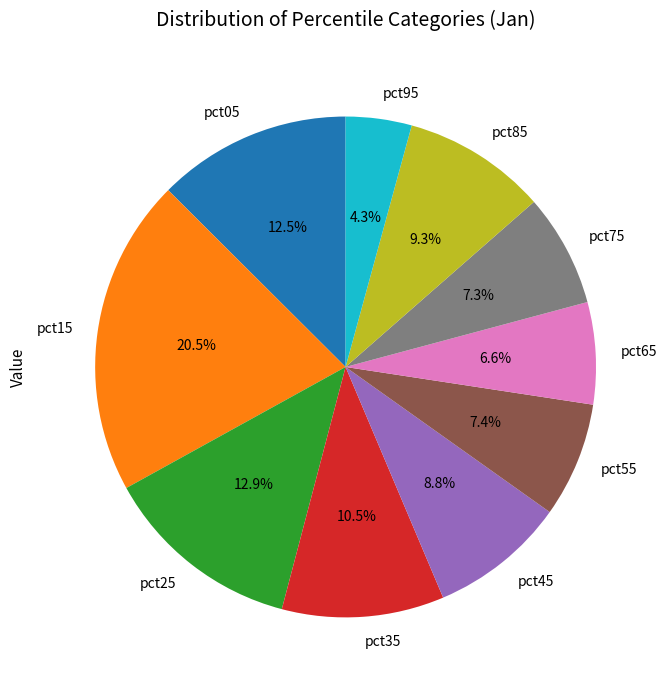

Is there any slice that represents more than half of the pie?

No